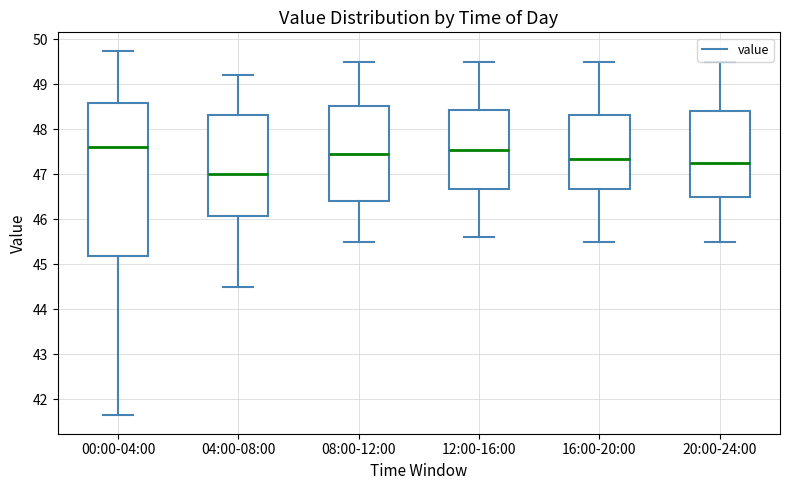

Which box is the tallest, from its lower edge to its upper edge?

00:00-04:00